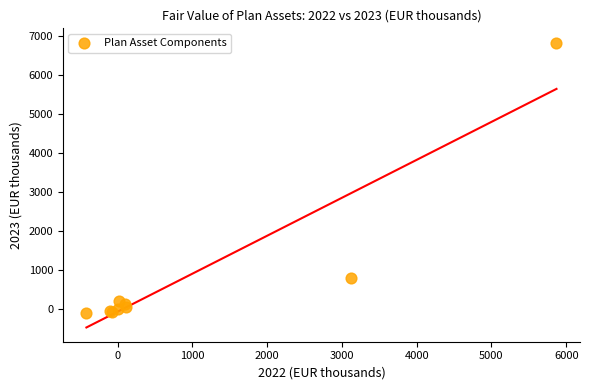

What Y value in the scatter plot is closest to 3365?

793.0